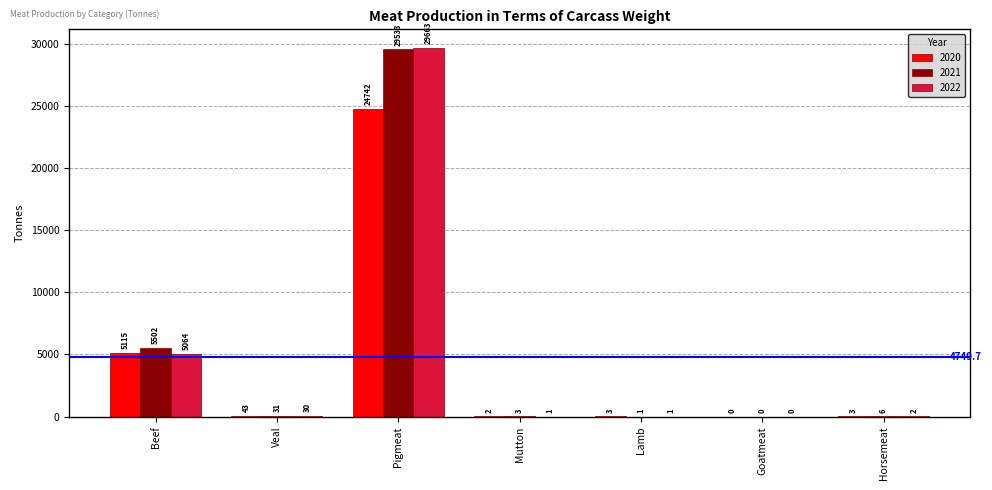

The 2021 series shows 2.5 at Mutton. True or false?

True